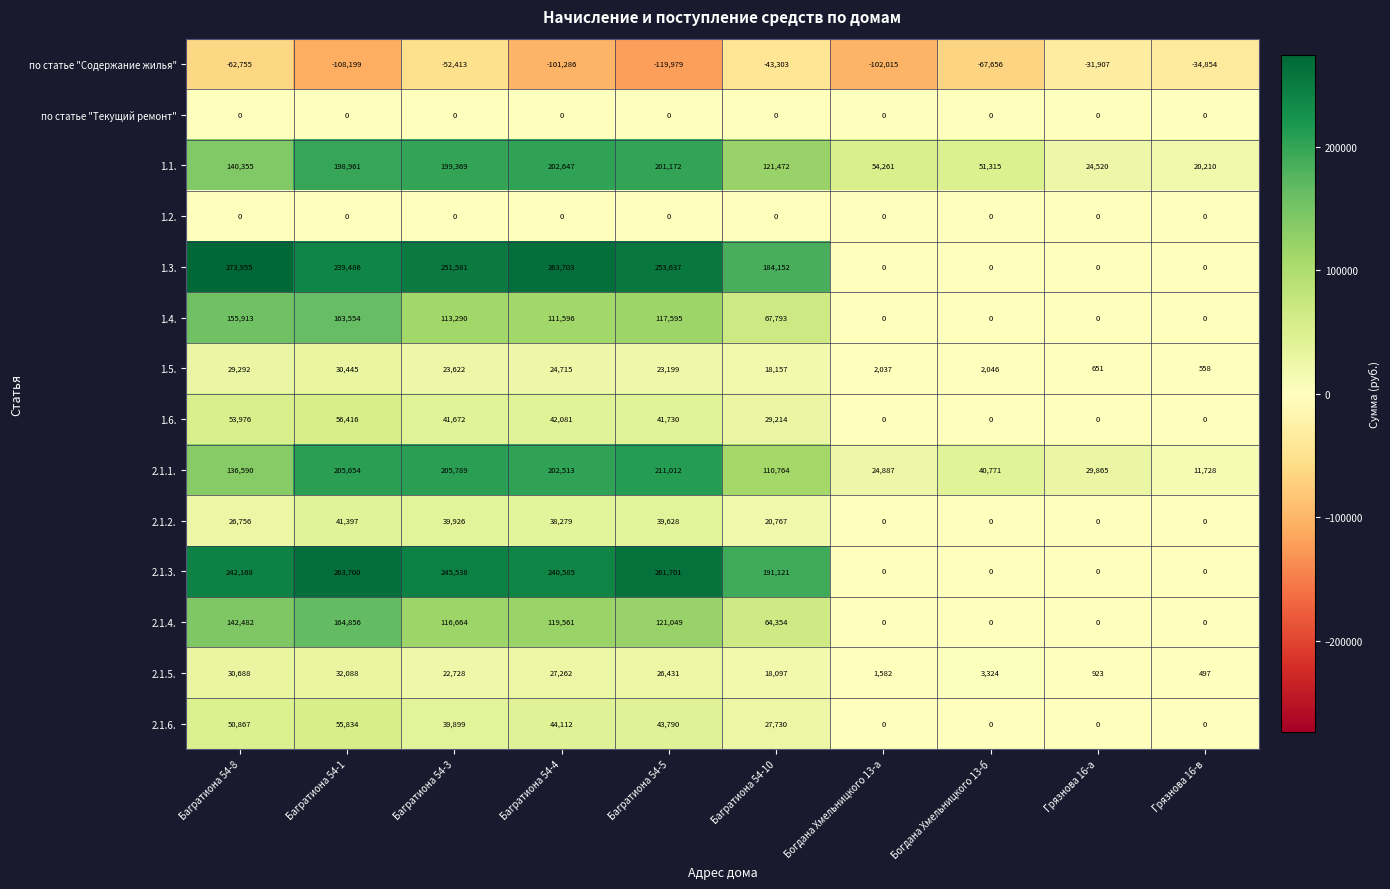

True or false: 2.1.2. has a value of 0 at Богдана Хмельницкого 13-а.

True